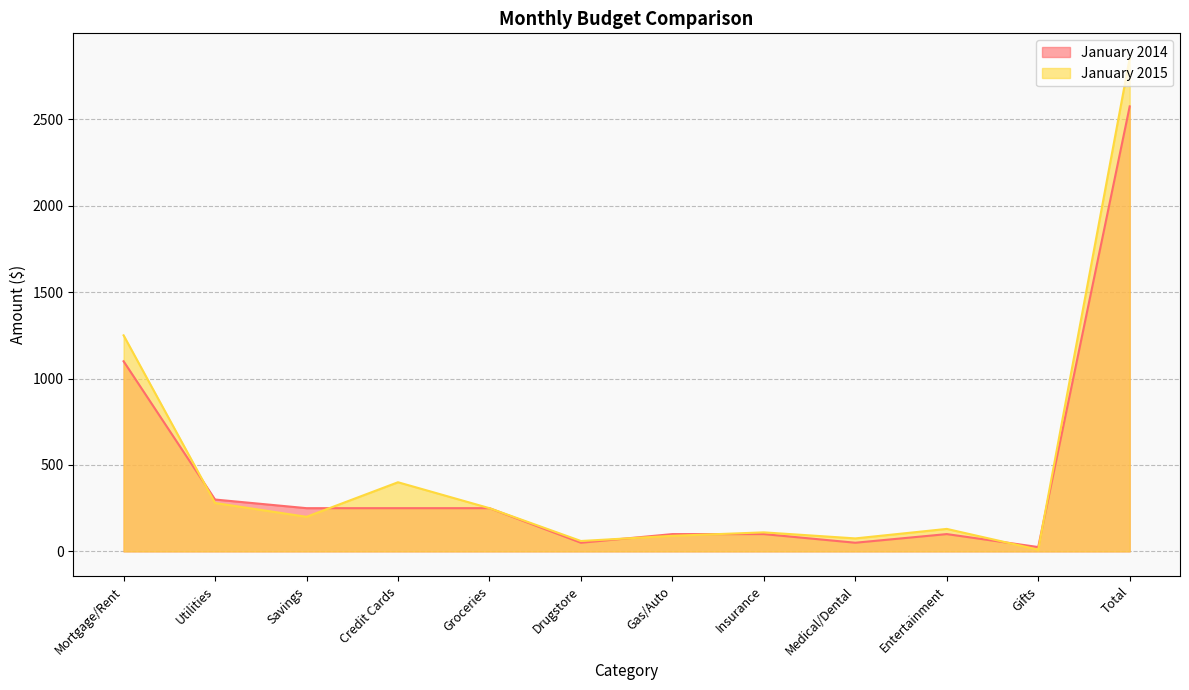

Reading right to left, extract all data points from this chart.

January 2014: Total=2575	Gifts=25	Entertainment=100	Medical/Dental=50	Insurance=100	Gas/Auto=100	Drugstore=50	Groceries=250	Credit Cards=250	Savings=250	Utilities=300	Mortgage/Rent=1100
January 2015: Total=2855	Gifts=10	Entertainment=130	Medical/Dental=75	Insurance=110	Gas/Auto=90	Drugstore=60	Groceries=250	Credit Cards=400	Savings=200	Utilities=280	Mortgage/Rent=1250